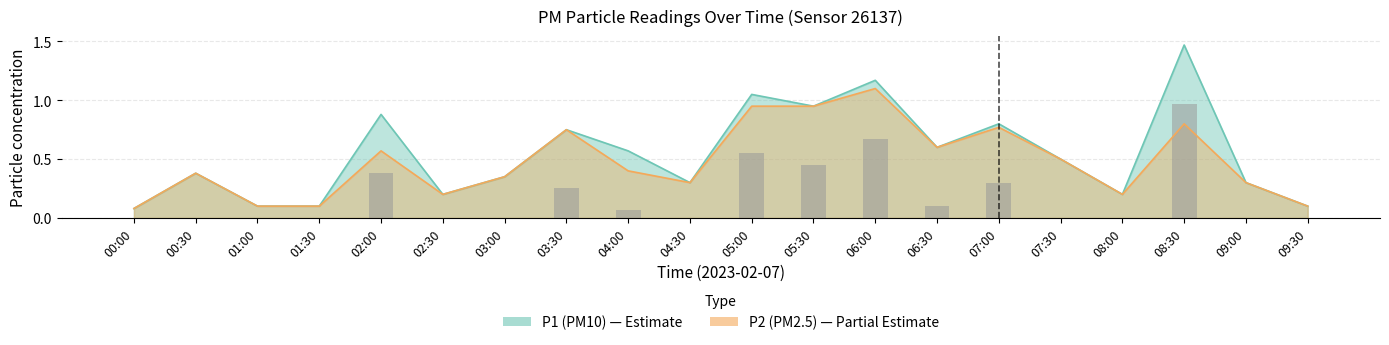

What is the approximate value of P1 at 00:30?

0.4